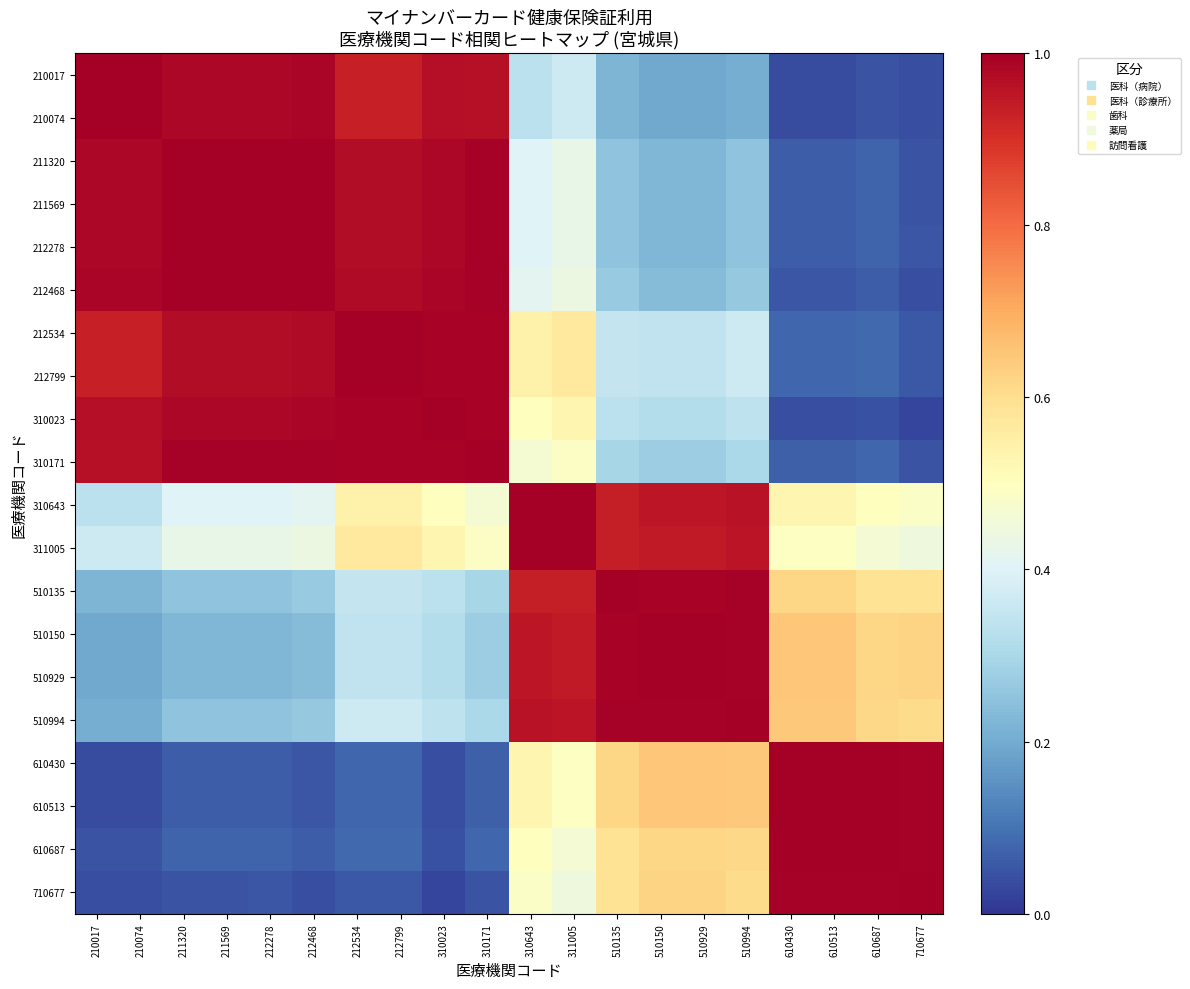

How many series are shown in this chart?

20